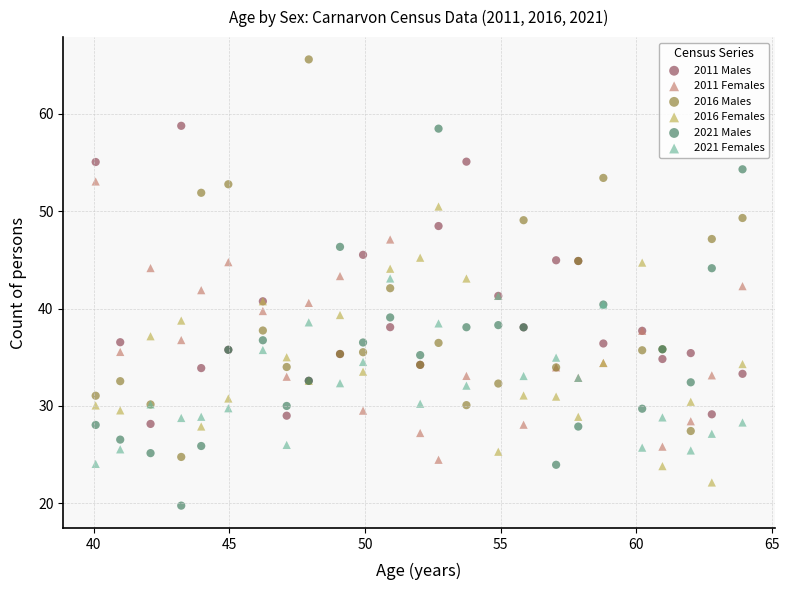

Which series has the largest Y range (max minus min)?

2016 Males